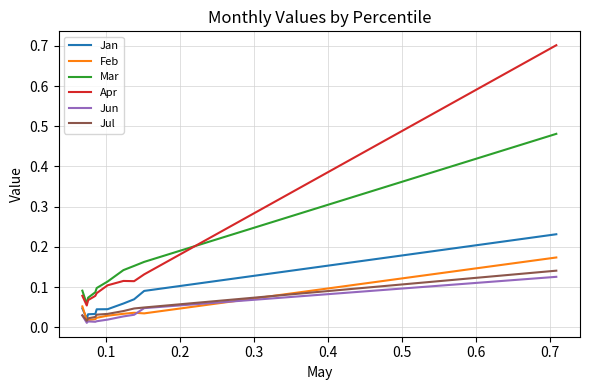

Which series has the largest range (max minus min)?

Apr